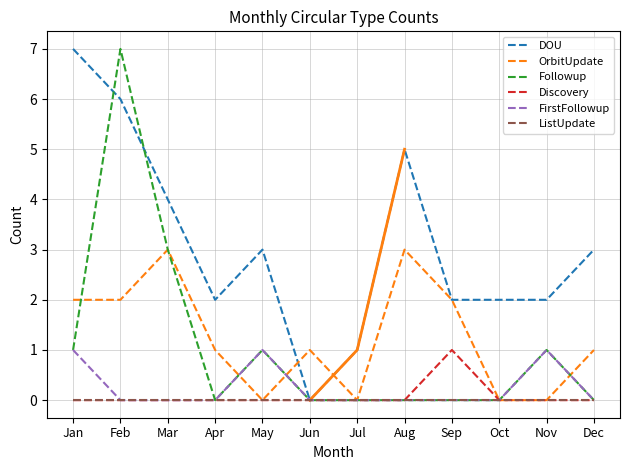

Reading right to left, list all the values displayed in this chart.

DOU: Dec=3	Nov=2	Oct=2	Sep=2	Aug=5	Jul=1	Jun=0	May=3	Apr=2	Mar=4	Feb=6	Jan=7
OrbitUpdate: Dec=1	Nov=0	Oct=0	Sep=2	Aug=3	Jul=0	Jun=1	May=0	Apr=1	Mar=3	Feb=2	Jan=2
Followup: Dec=0	Nov=1	Oct=0	Sep=0	Aug=0	Jul=0	Jun=0	May=1	Apr=0	Mar=3	Feb=7	Jan=1
Discovery: Dec=0	Nov=0	Oct=0	Sep=1	Aug=0	Jul=0	Jun=0	May=0	Apr=0	Mar=0	Feb=0	Jan=0
FirstFollowup: Dec=0	Nov=1	Oct=0	Sep=0	Aug=0	Jul=0	Jun=0	May=1	Apr=0	Mar=0	Feb=0	Jan=1
ListUpdate: Dec=0	Nov=0	Oct=0	Sep=0	Aug=0	Jul=0	Jun=0	May=0	Apr=0	Mar=0	Feb=0	Jan=0